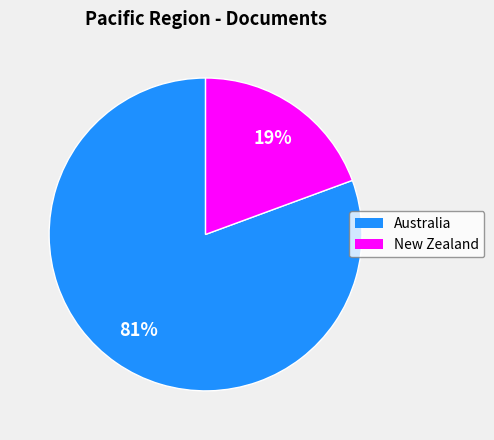

Which category has the biggest portion of the pie?

Australia